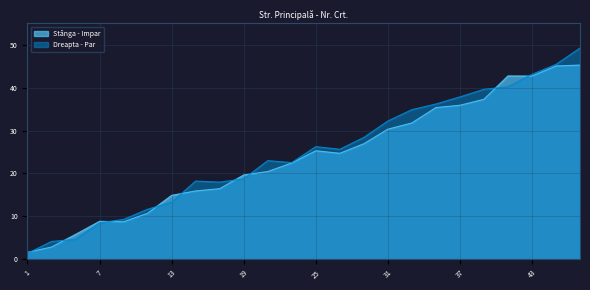

What is the sum of the Dreapta - Par values at 37 and 39?

73.2